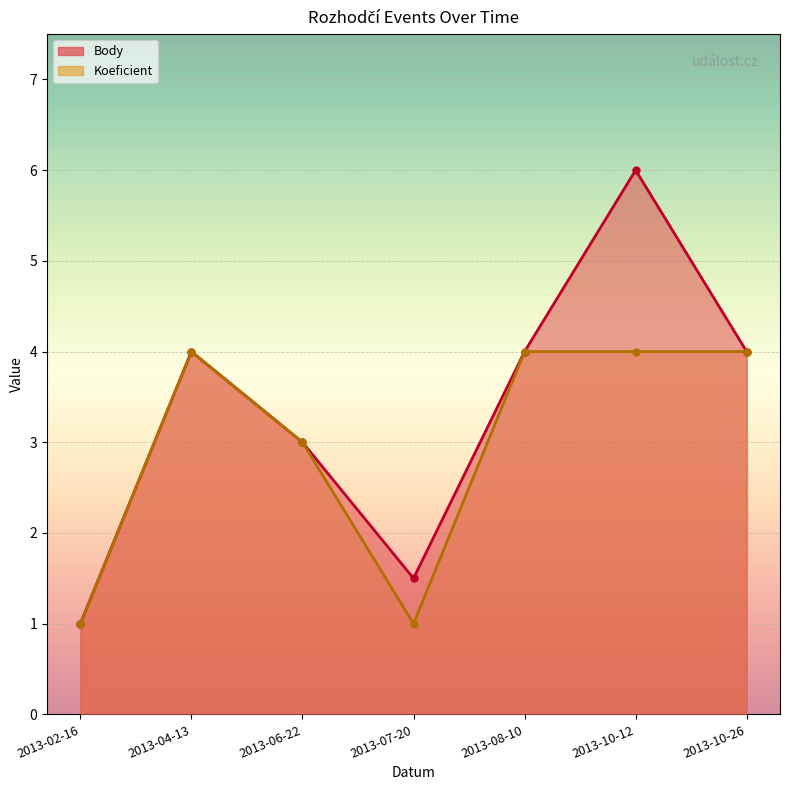

At which category does Koeficient reach its first local peak?

2013-04-13